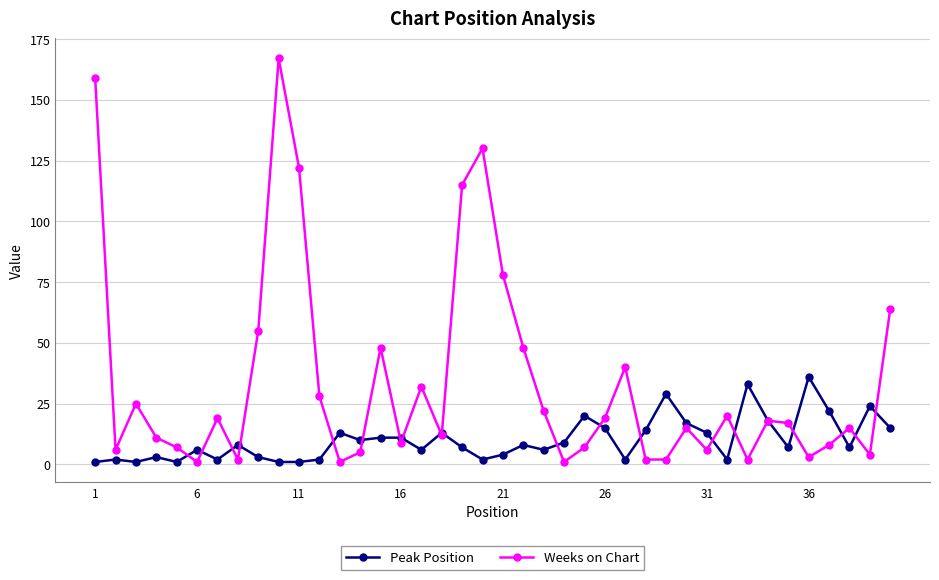

What is the highest value of the Peak Position series?

36